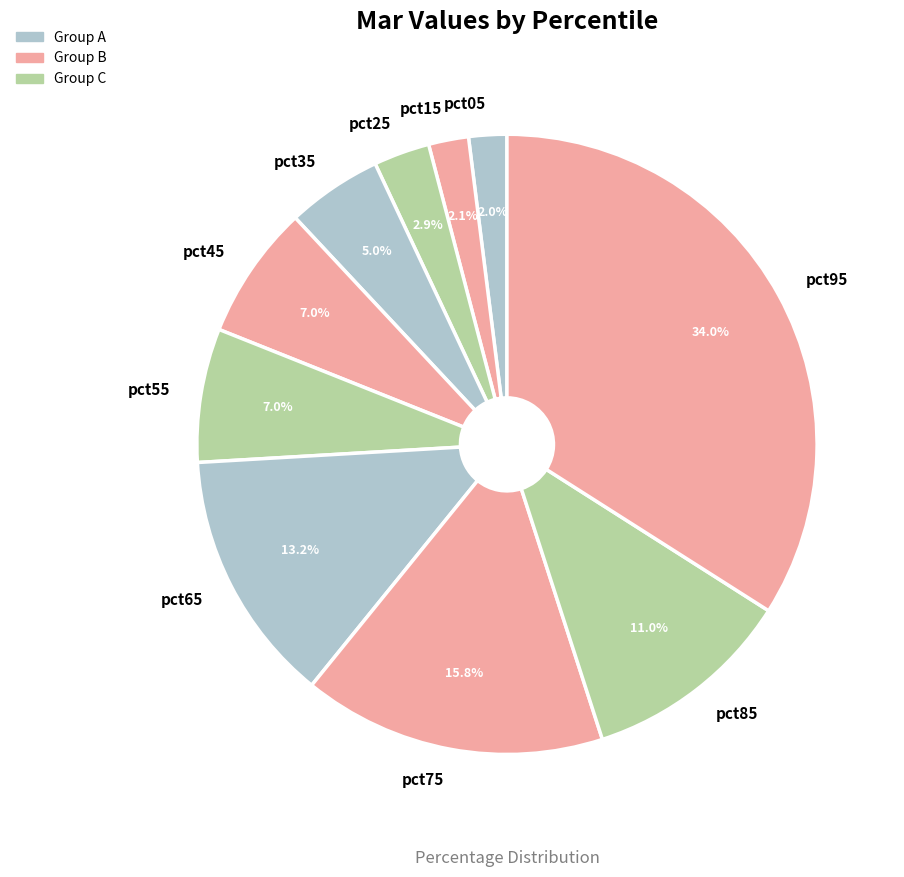

How many slices are in this pie chart?

10